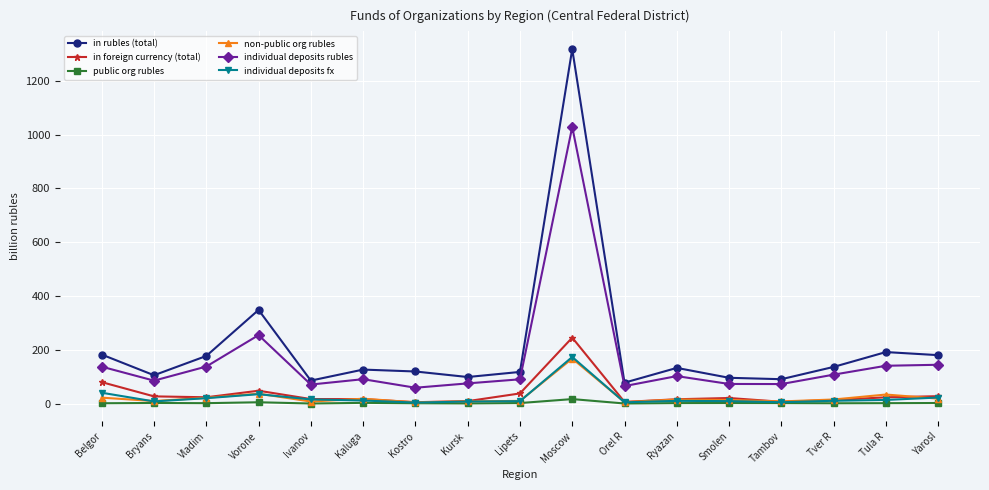

What is the label of the 13th point from the right?

Ivanov